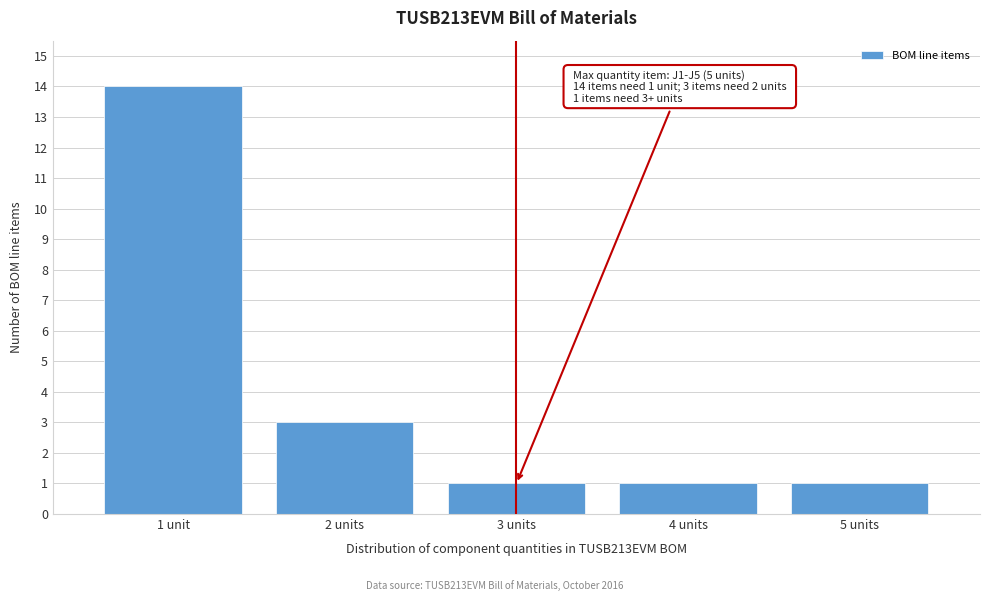

Reading left to right, transcribe all the data shown in this chart.

1 unit=14	2 units=3	3 units=1	4 units=1	5 units=1